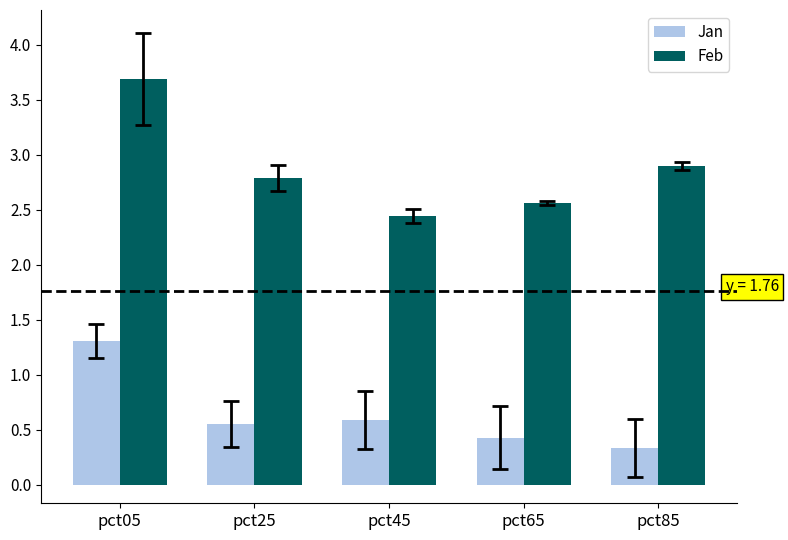

The Feb series shows 2.9 at pct85. True or false?

True